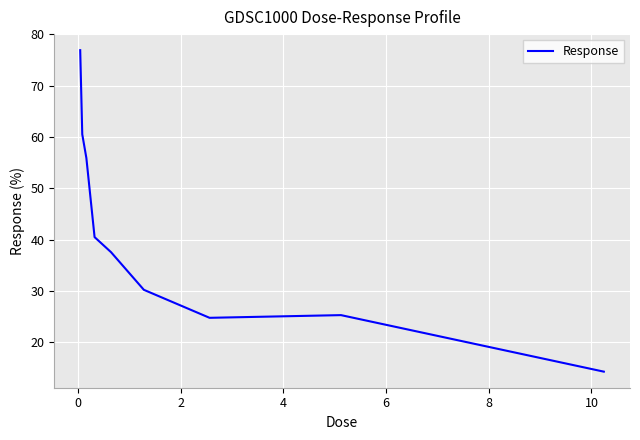

Reading left to right, transcribe all the data shown in this chart.

76.9	60.5	55.9	40.5	37.6	30.2	24.8	25.3	14.3